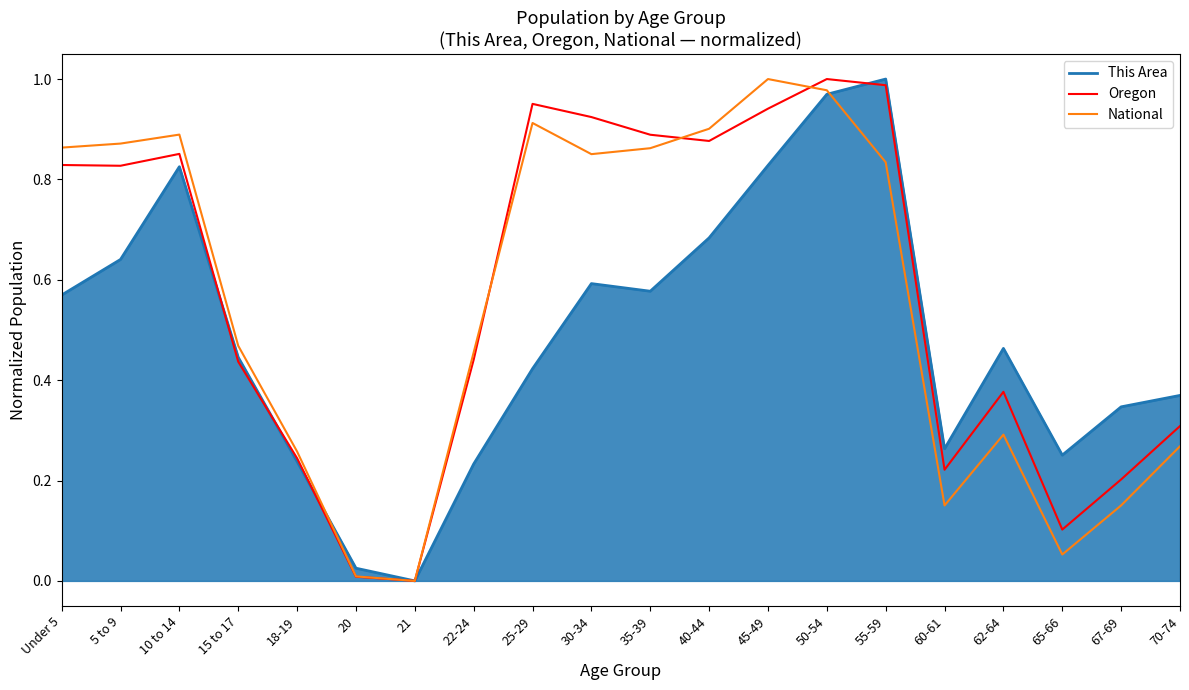

What are all the series names shown in the legend?

This Area, Oregon, National